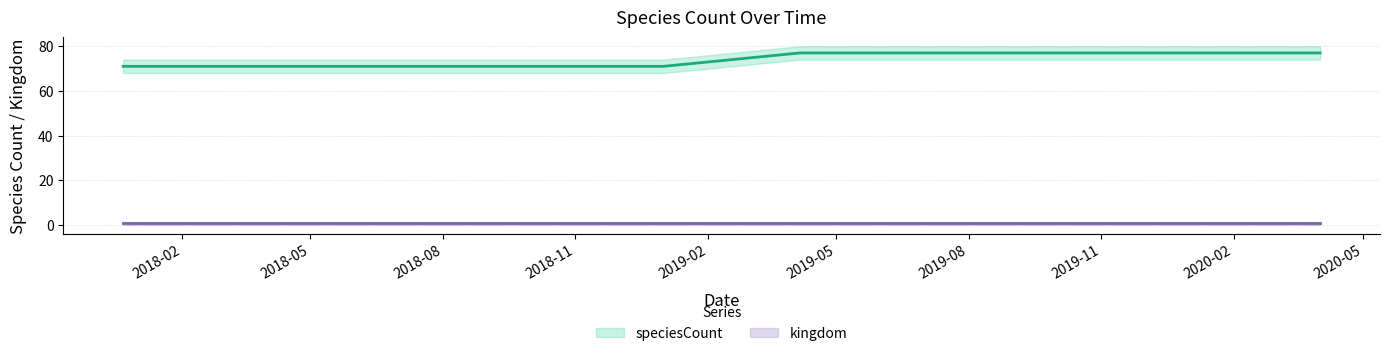

Where is the data nearest to the value 74?

2017-12-22